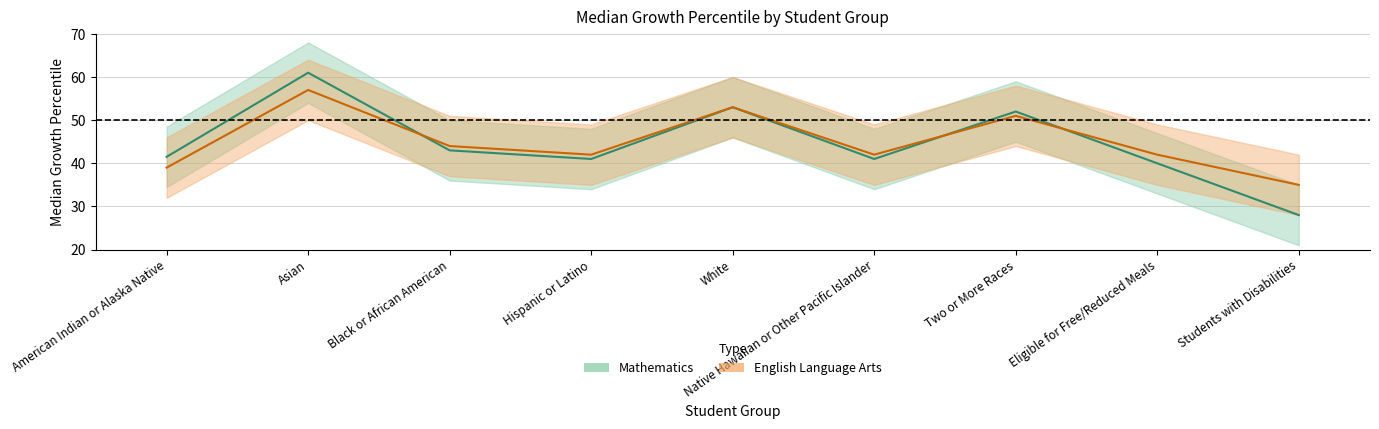

Where does the Mathematics series first go above 41?

American Indian or Alaska Native